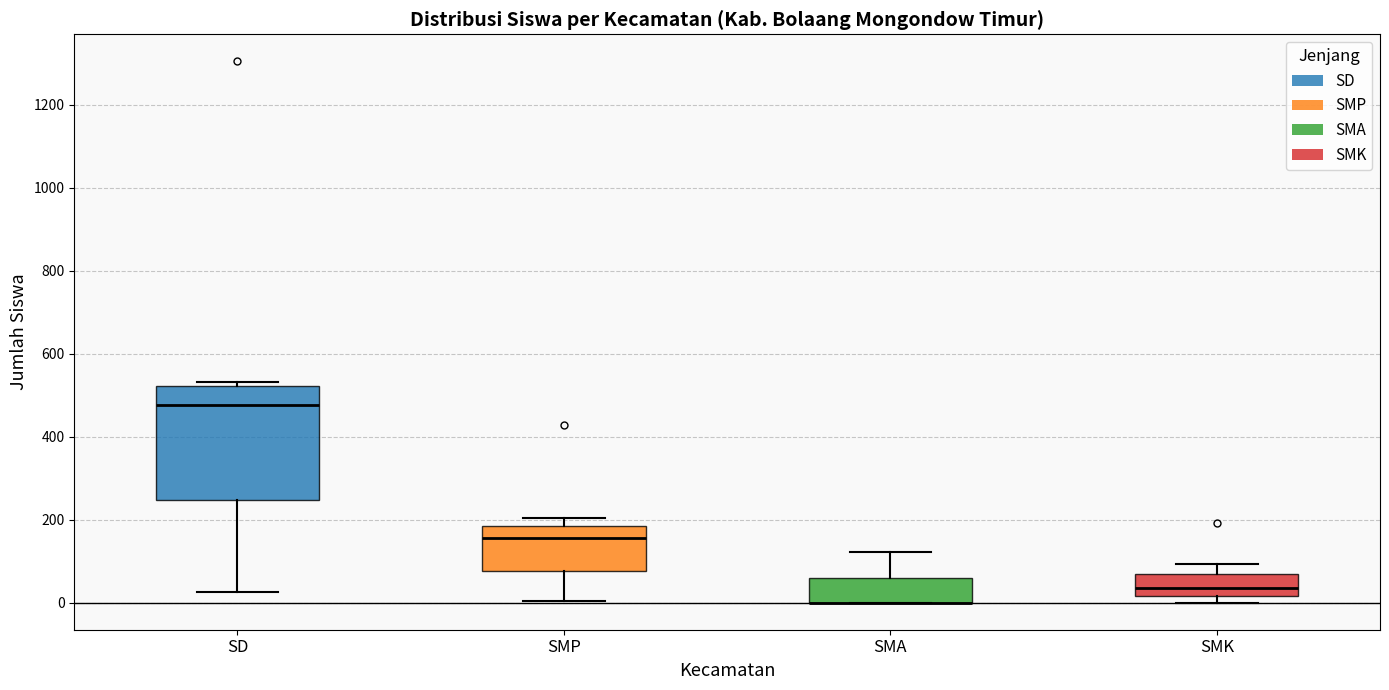

Reading left to right, read every box against the y-axis: the position of its median line, the range the box covers, and the ends of its whiskers. The values are not printed on the chart, so give them approximately, as read against the axis.

SD: median 480, box 240 to 520, whiskers 20 to 540
SMP: median 160, box 80 to 180, whiskers 0 to 200
SMA: median 0 (drawn on the box's lower edge), box 0 to 60, whiskers 0 to 120
SMK: median 40, box 20 to 60, whiskers 0 to 100